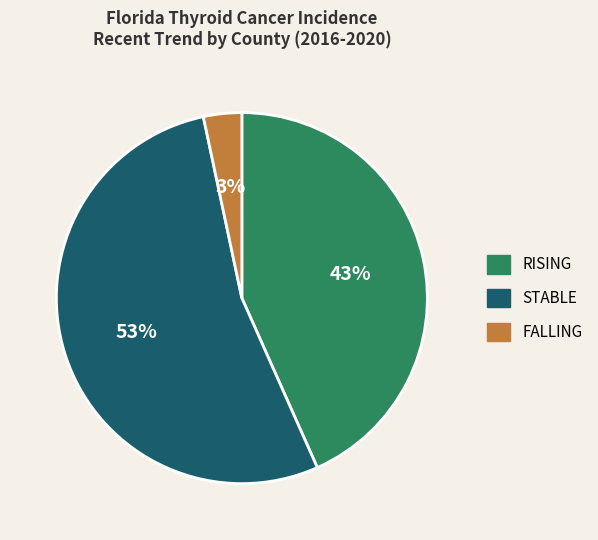

To the nearest percent, what is the average slice percentage?

33%